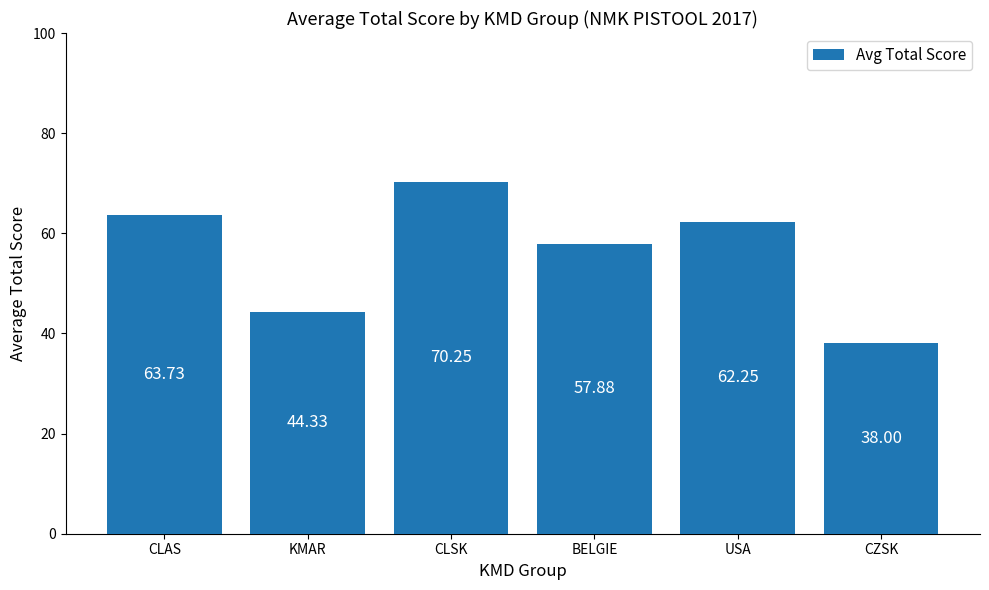

What is the label of the 1st bar from the left?

CLAS